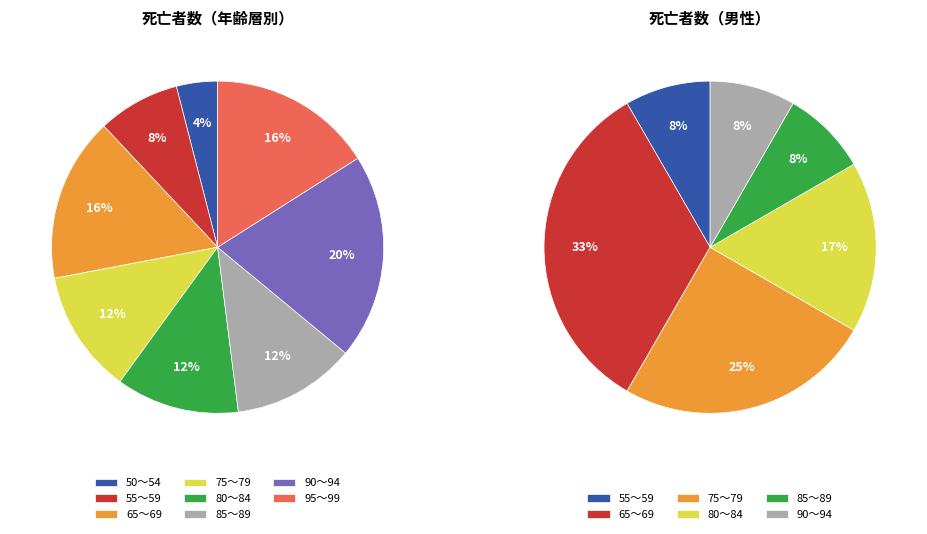

The 70～74 slice represents 11% of the pie. True or false?

False